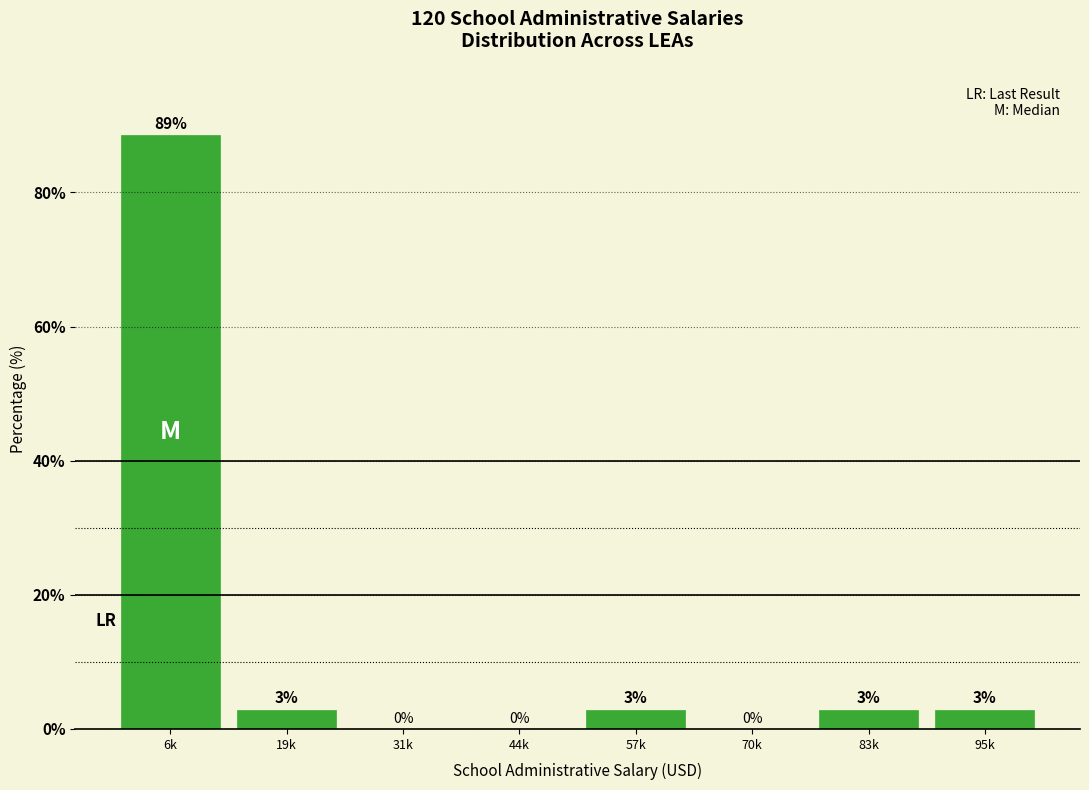

What is the maximum value shown in the chart?

88.6